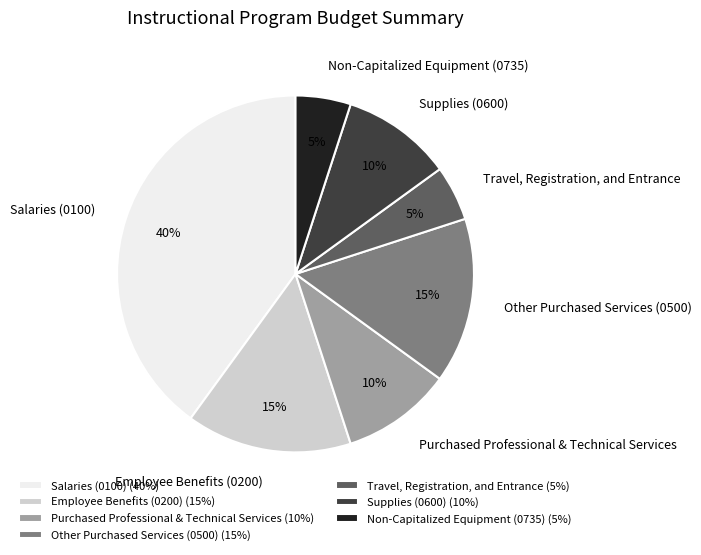

Do Travel, Registration, and Entrance and Employee Benefits (0200) together represent more than half of the pie?

No